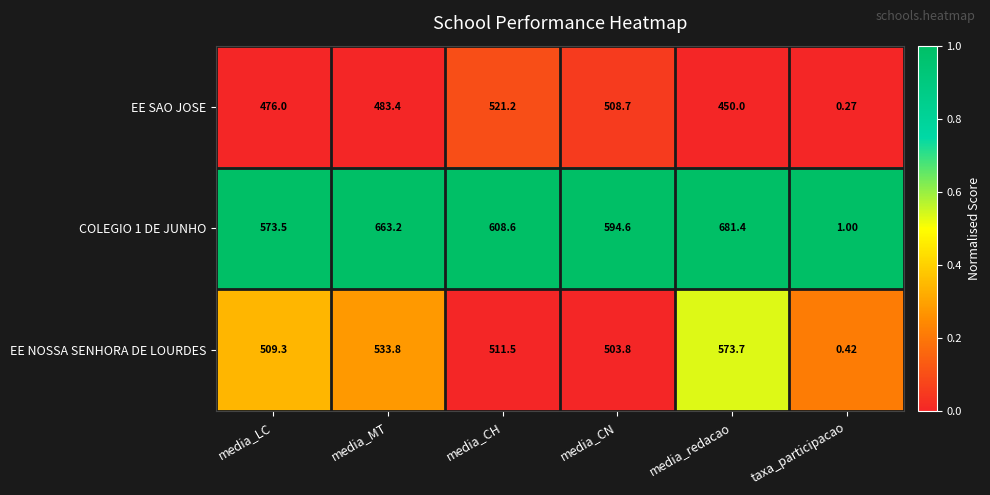

Which category has the highest value in the EE SAO JOSE series?

media_CH